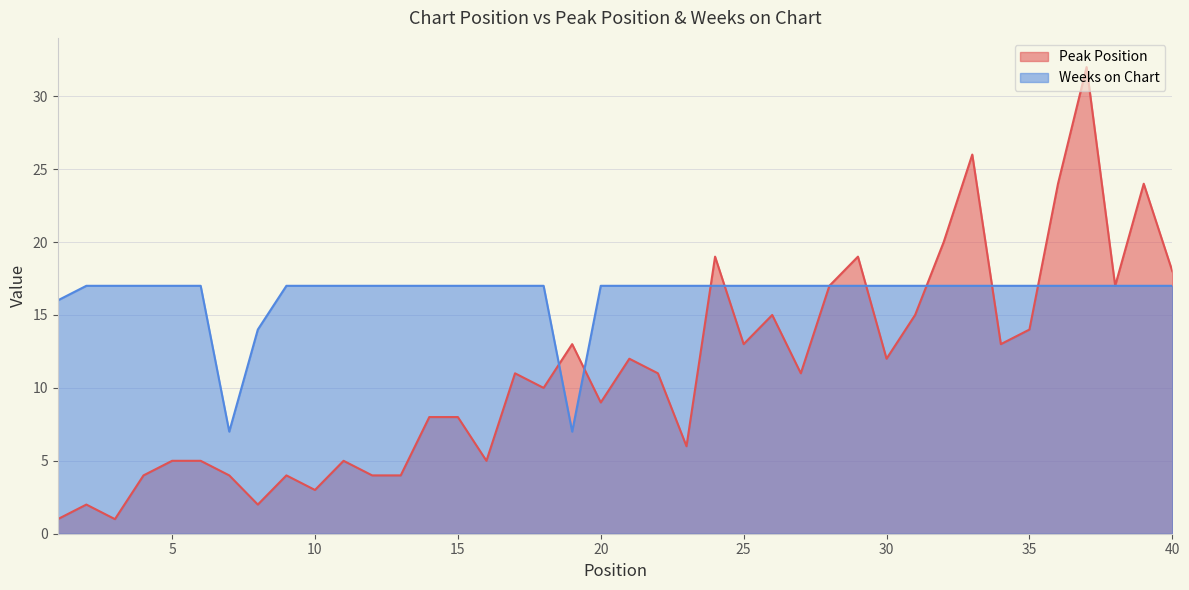

The Peak Position series shows 1 at 10. True or false?

False